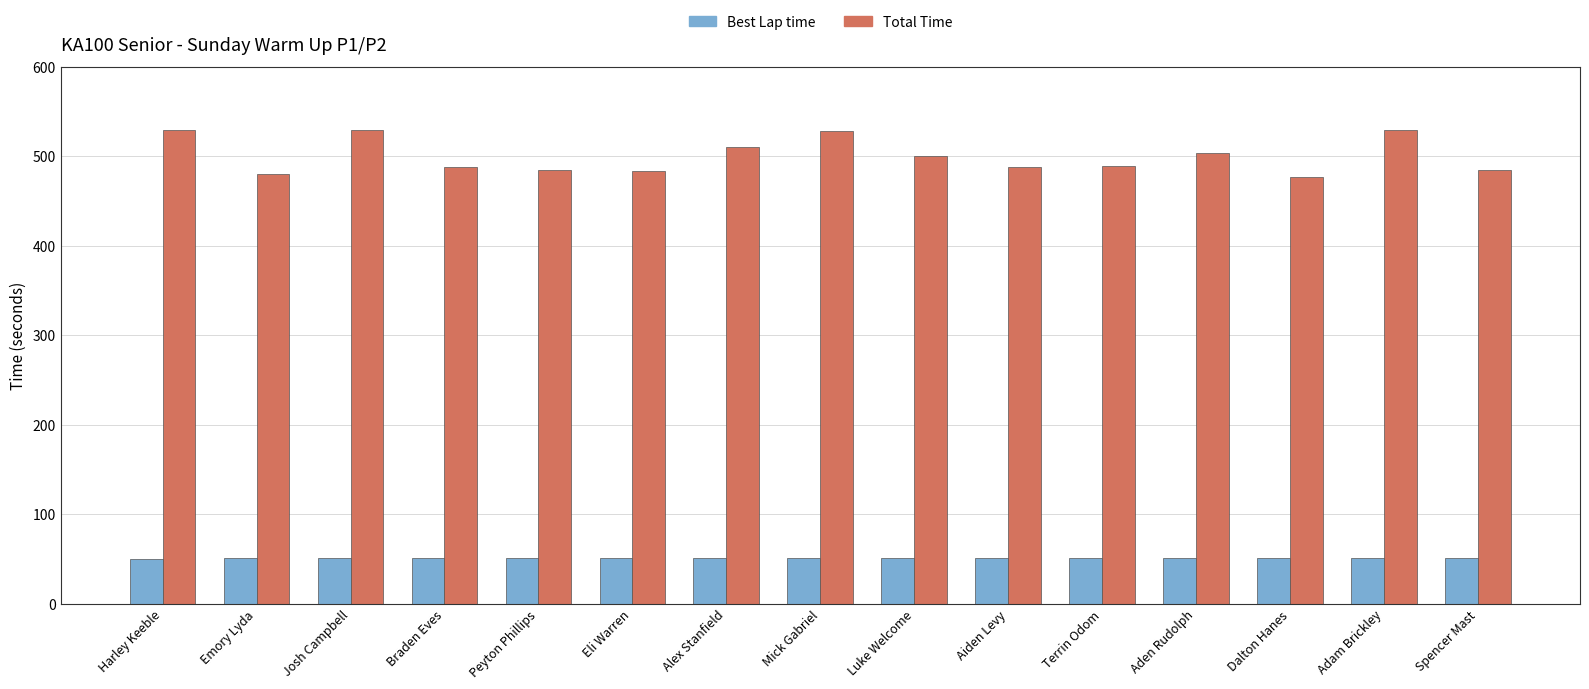

What is the sum of all Best Lap time values?

757.7